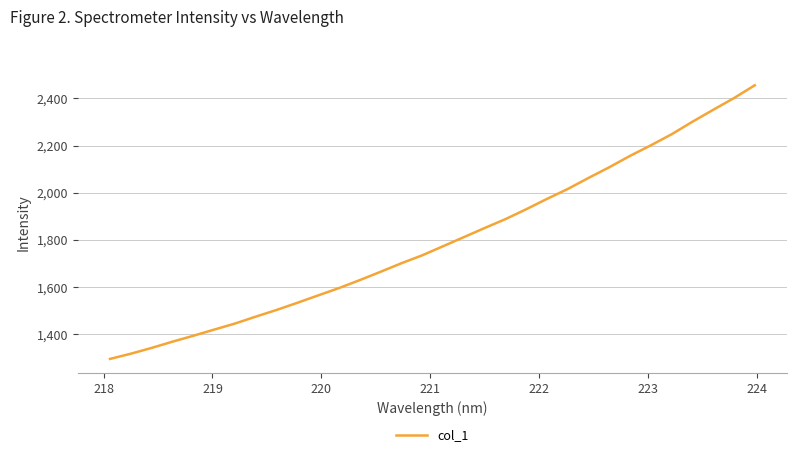

What is the difference between the maximum and minimum values?

1162.0